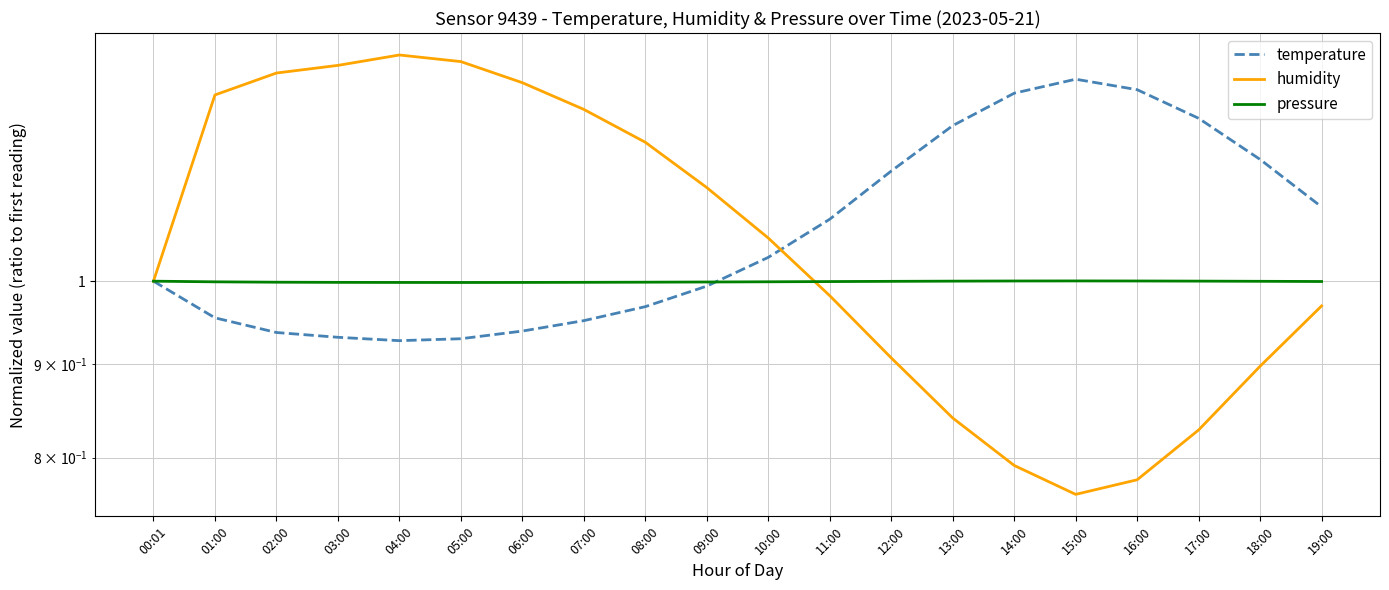

Which series has the widest spread of values?

humidity